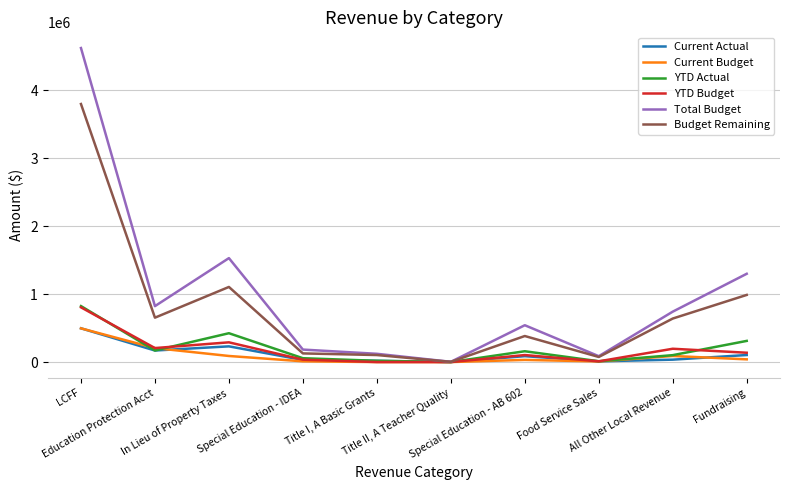

Which series has the widest spread of values?

Total Budget